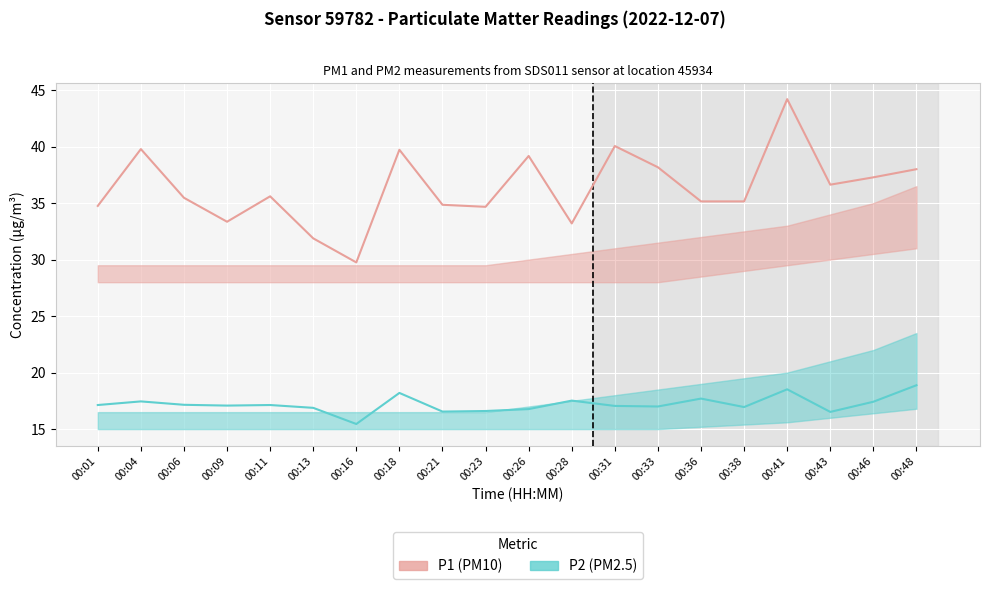

True or false: P2 (PM2.5) and P1 (PM10) intersect in this chart.

False